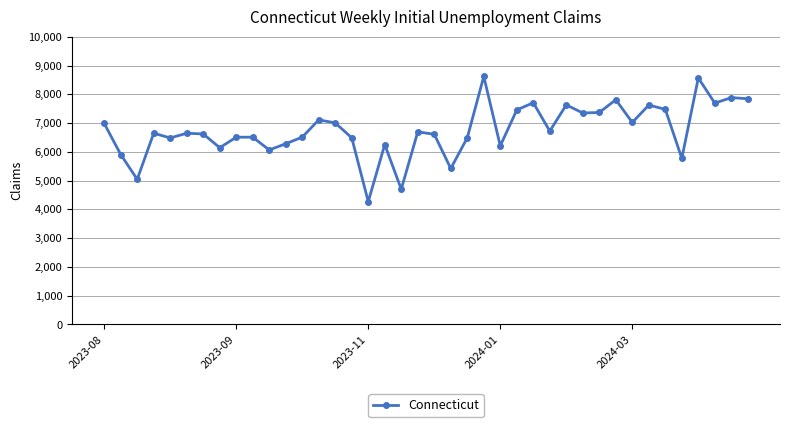

What is the difference between the maximum and minimum values?

4353